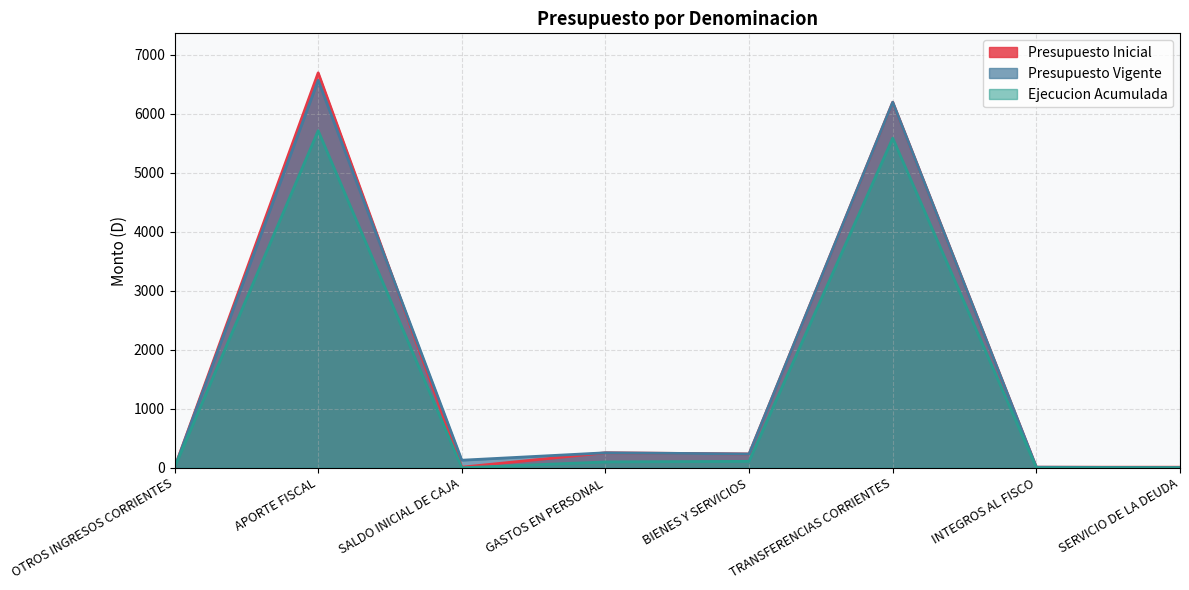

Where is Ejecucion Acumulada nearest to the value 2857?

TRANSFERENCIAS CORRIENTES